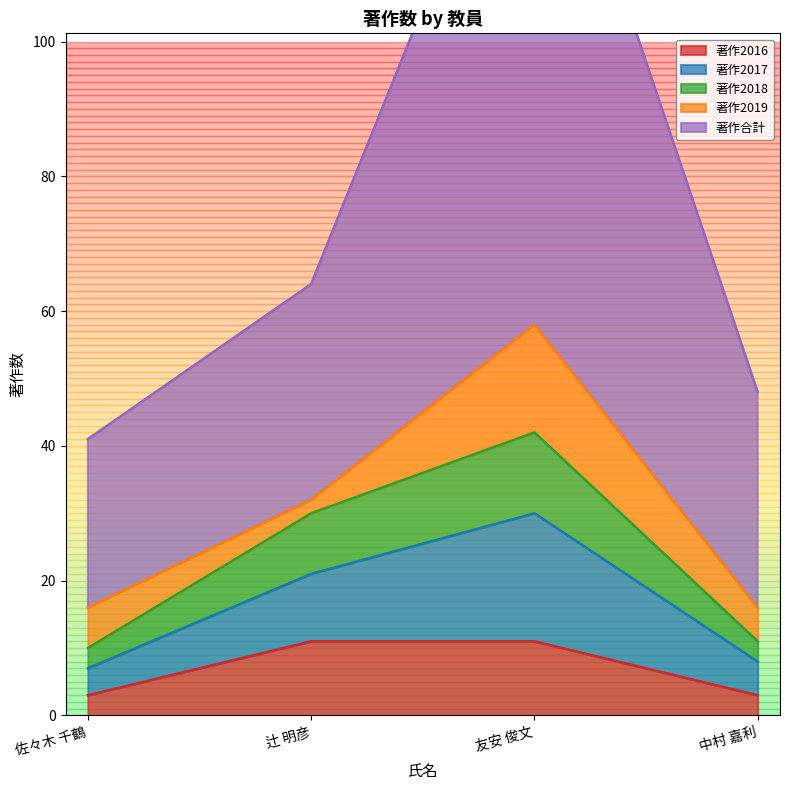

True or false: 著作2017 and 著作2016 cross at least once.

False